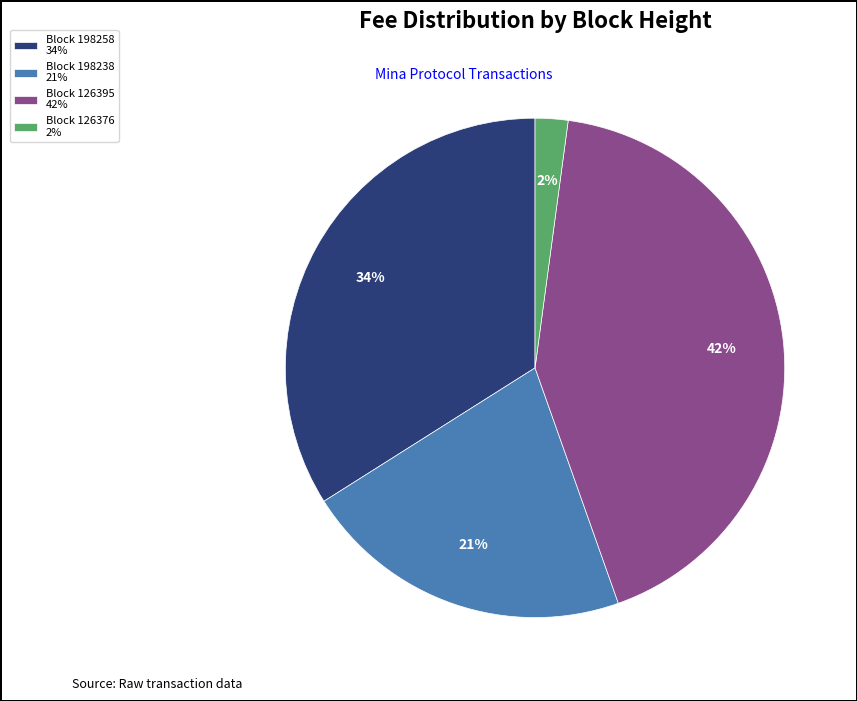

Combined, do Block 126395 42% and Block 198258 34% account for over 50%?

Yes